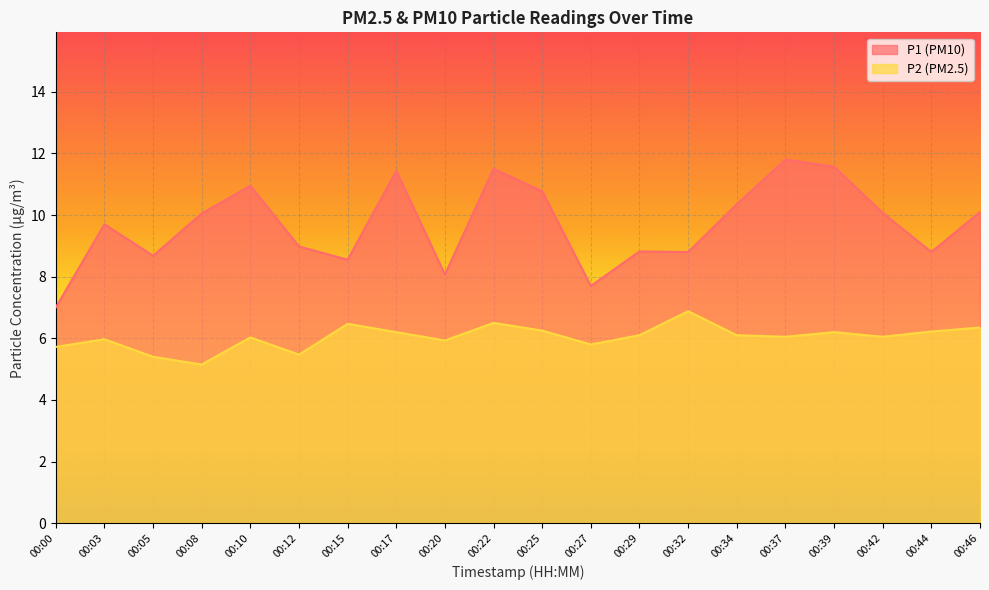

Reading left to right, list all the values displayed in this chart.

P1: 00:00=7.0	00:03=9.7	00:05=8.7	00:08=10.1	00:10=10.9	00:12=9.0	00:15=8.6	00:17=11.4	00:20=8.1	00:22=11.5	00:25=10.8	00:27=7.7	00:29=8.8	00:32=8.8	00:34=10.3	00:37=11.8	00:39=11.6	00:42=10.1	00:44=8.8	00:46=10.1
P2: 00:00=5.7	00:03=6.0	00:05=5.4	00:08=5.2	00:10=6.0	00:12=5.5	00:15=6.5	00:17=6.2	00:20=5.9	00:22=6.5	00:25=6.2	00:27=5.8	00:29=6.1	00:32=6.9	00:34=6.1	00:37=6.0	00:39=6.2	00:42=6.0	00:44=6.2	00:46=6.3